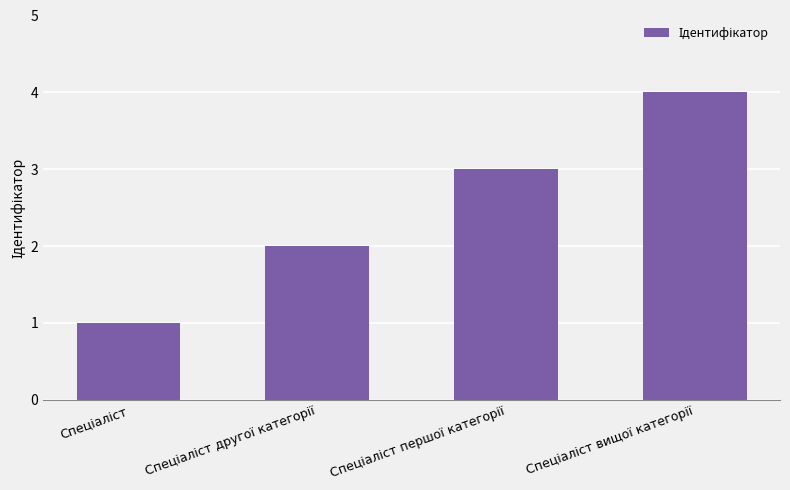

Count the values in the range 2 to 4.

3